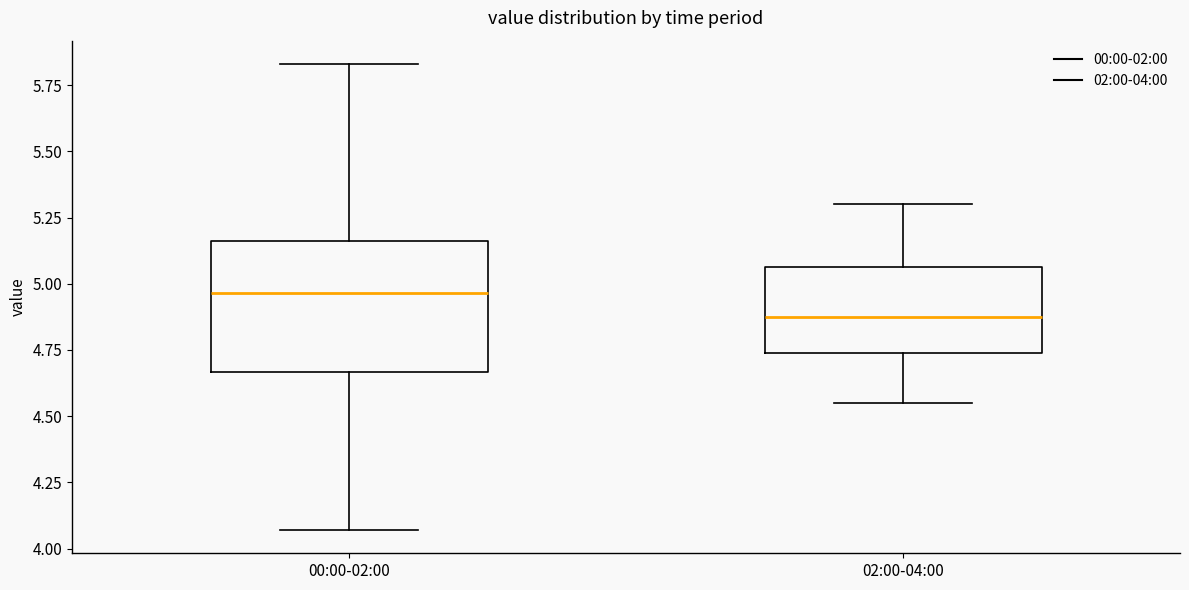

Reading left to right, read every box against the y-axis: the position of its median line, the range the box covers, and the ends of its whiskers. The values are not printed on the chart, so give them approximately, as read against the axis.

00:00-02:00: median 4.95, box 4.65 to 5.15, whiskers 4.05 to 5.85
02:00-04:00: median 4.90, box 4.75 to 5.05, whiskers 4.55 to 5.30